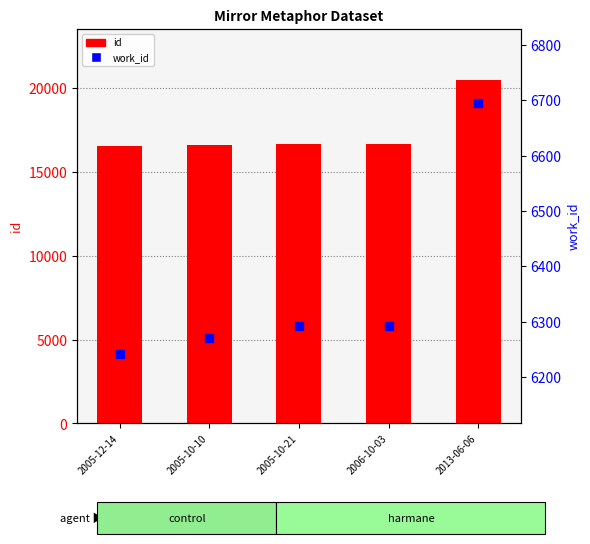

Which series has the largest Y range (max minus min)?

id